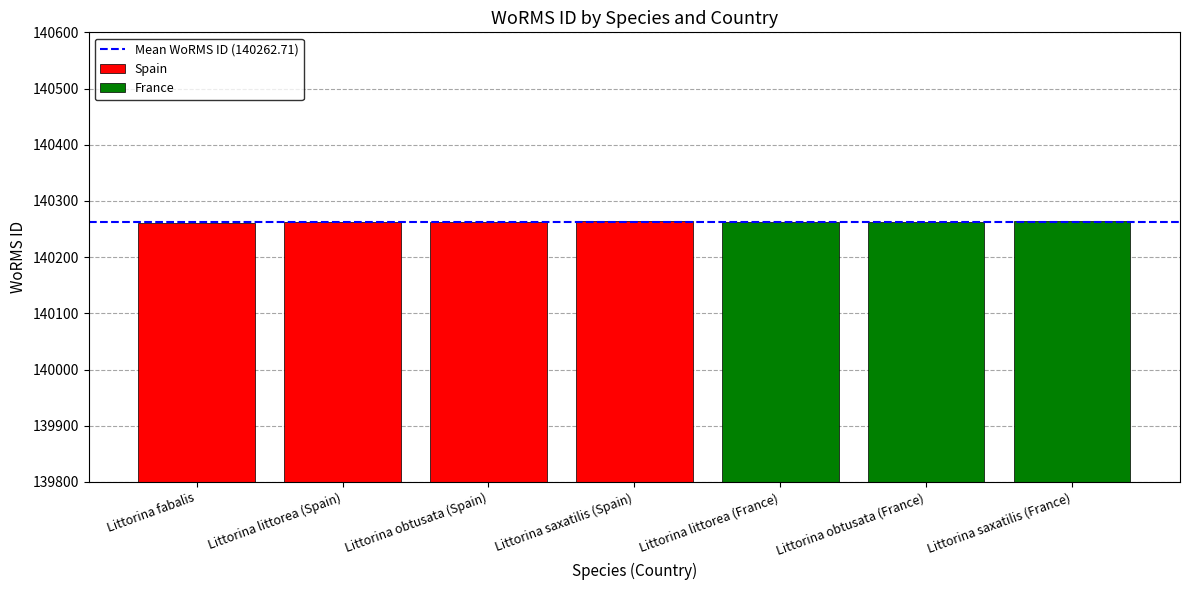

What is the sum of the values at Littorina obtusata (France) and Littorina littorea (Spain)?

280525